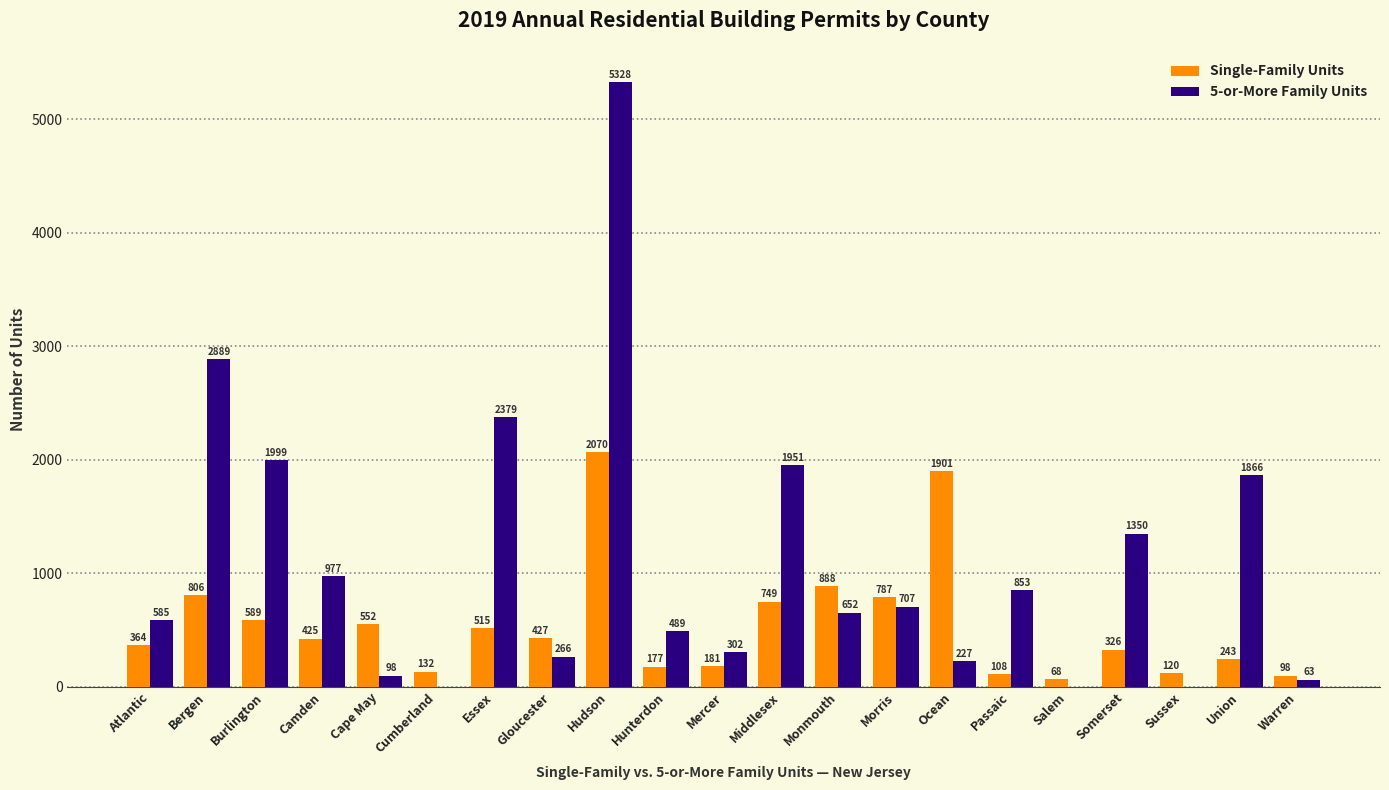

Reading right to left, transcribe all the data shown in this chart.

Single-Family Units: 98	243	120	326	68	108	1901	787	888	749	181	177	2070	427	515	132	552	425	589	806	364
5-or-More Family Units: 63	1866	0	1350	0	853	227	707	652	1951	302	489	5328	266	2379	0	98	977	1999	2889	585